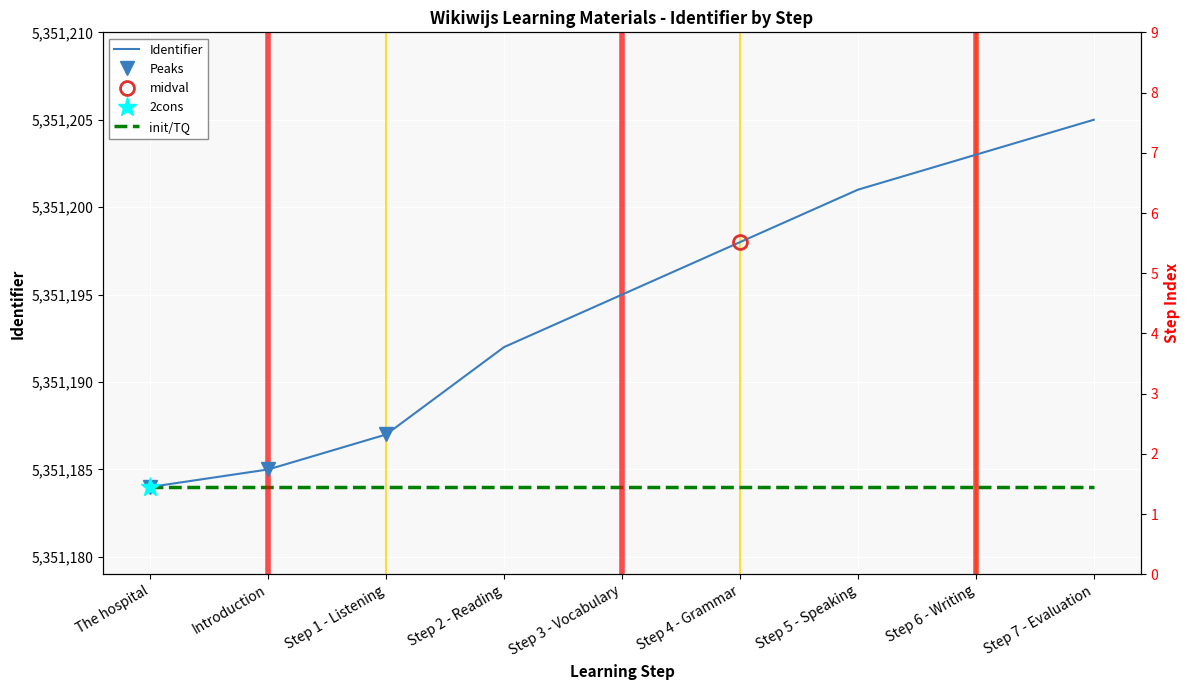

What is the minimum value shown in the chart?

5351184